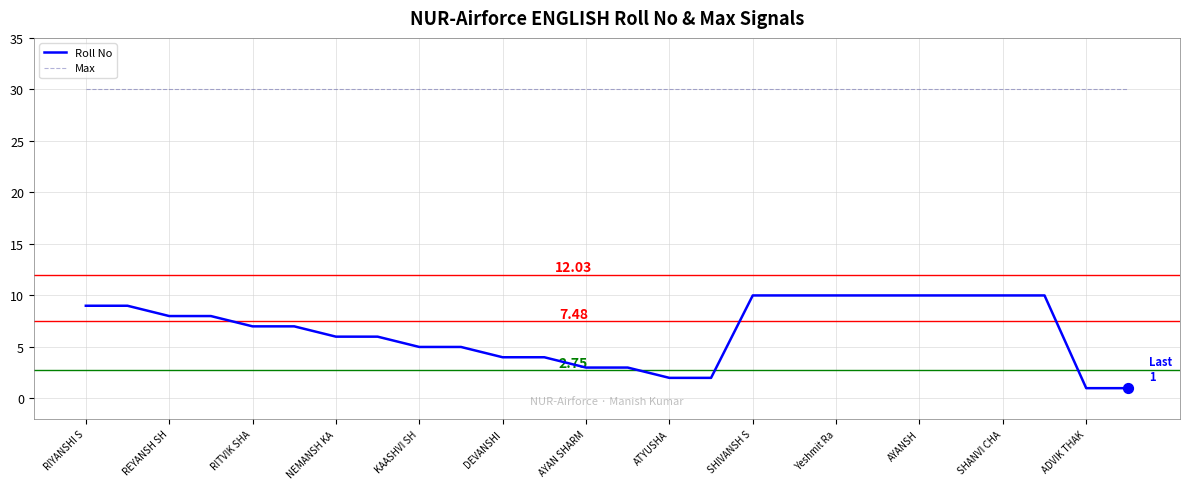

Which series has the largest total across all categories?

Max